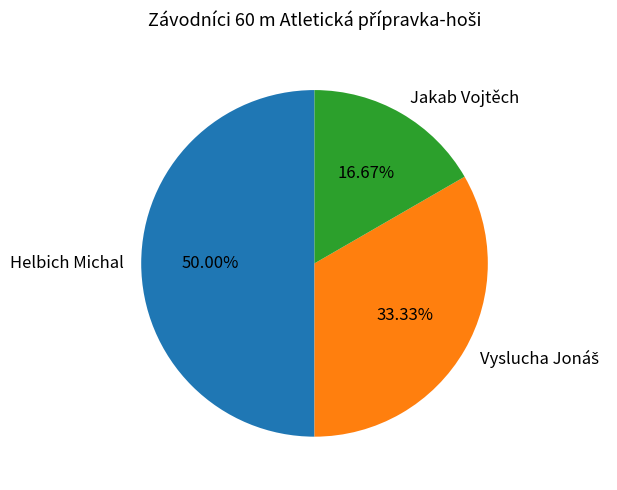

Which slice is the smallest?

Jakab Vojtěch